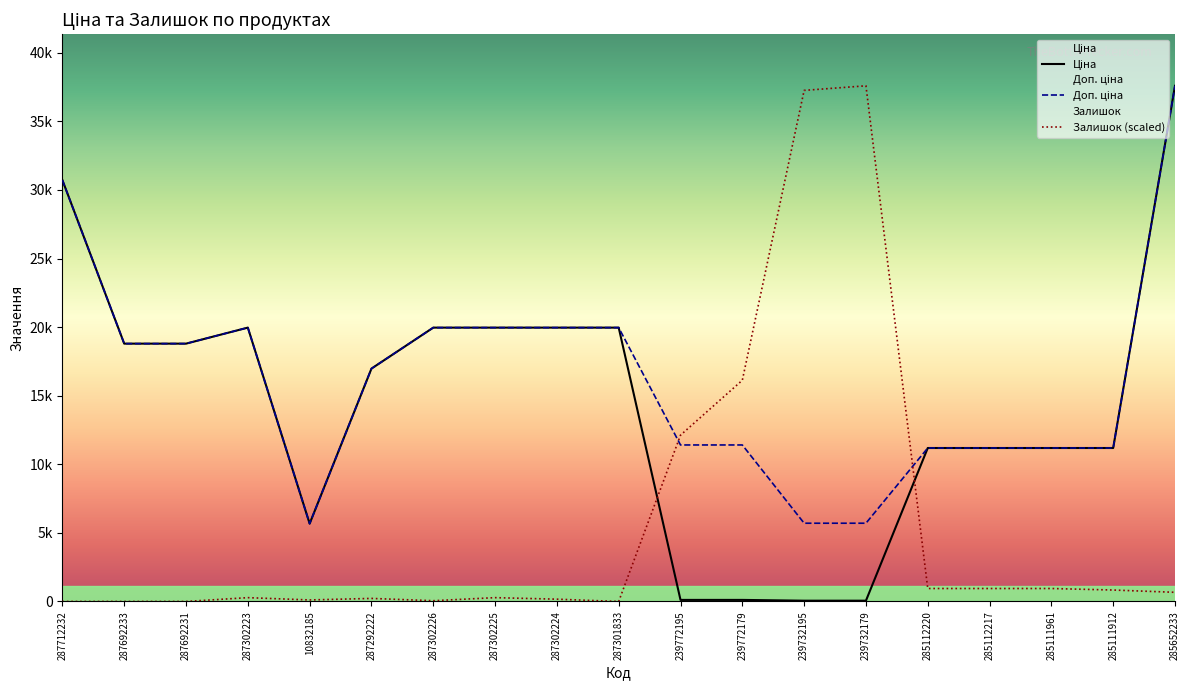

Is this an area chart (filled region under the line)?

No